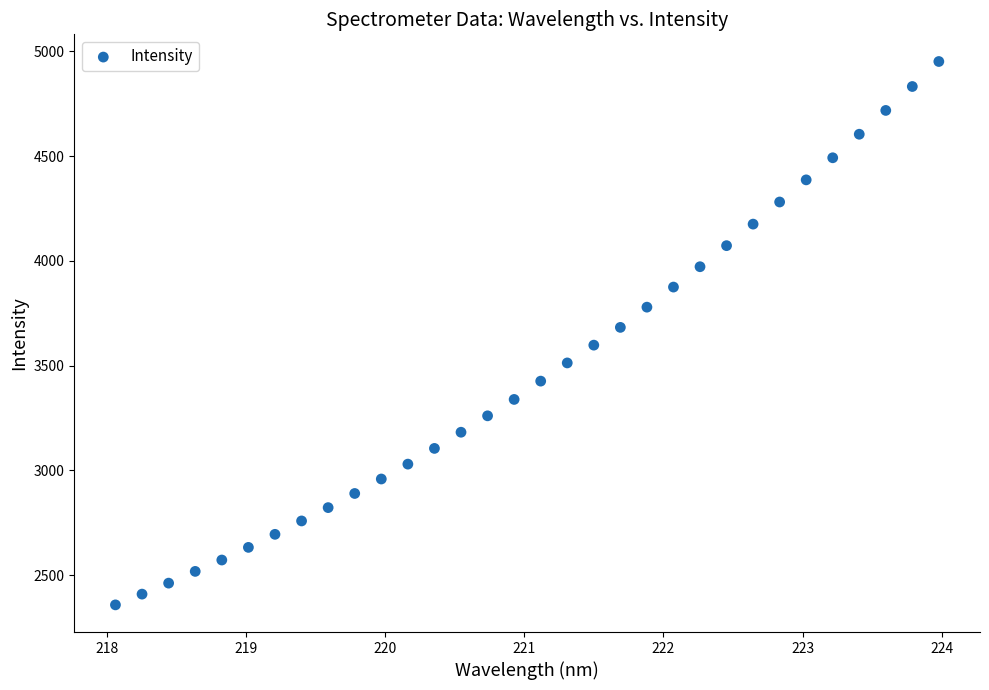

What is the range of X values (max minus min)?

5.9